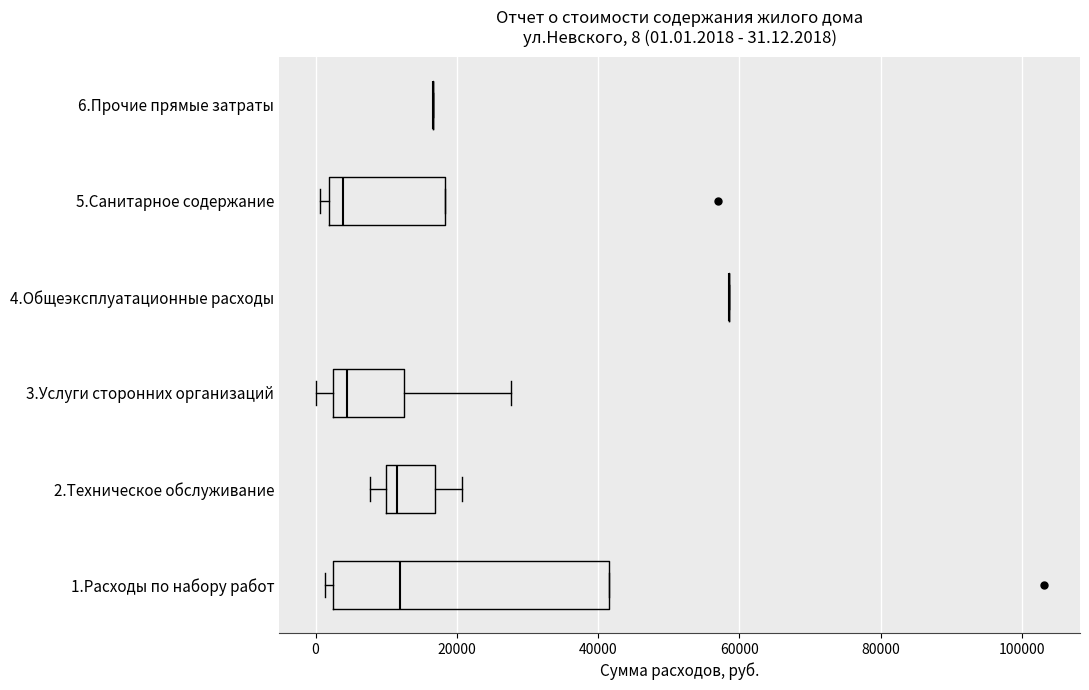

Comparing the boxes themselves (not the whiskers), which one is the widest?

1.Расходы по набору работ